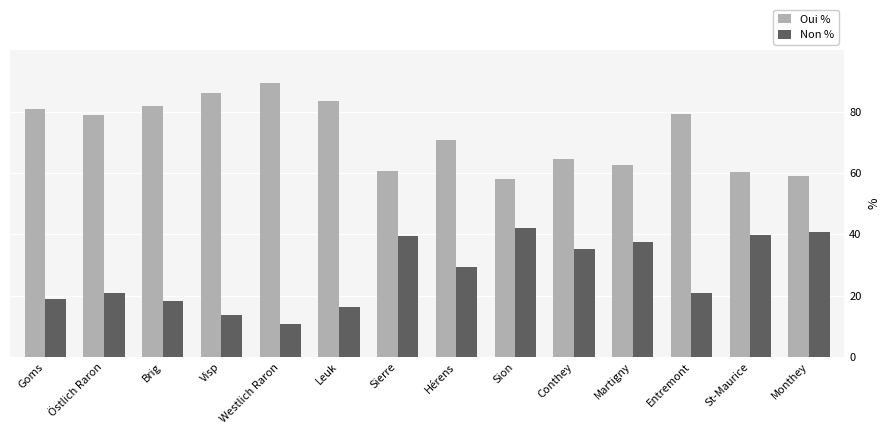

At which category does the chart reach its peak across all series?

Westlich Raron